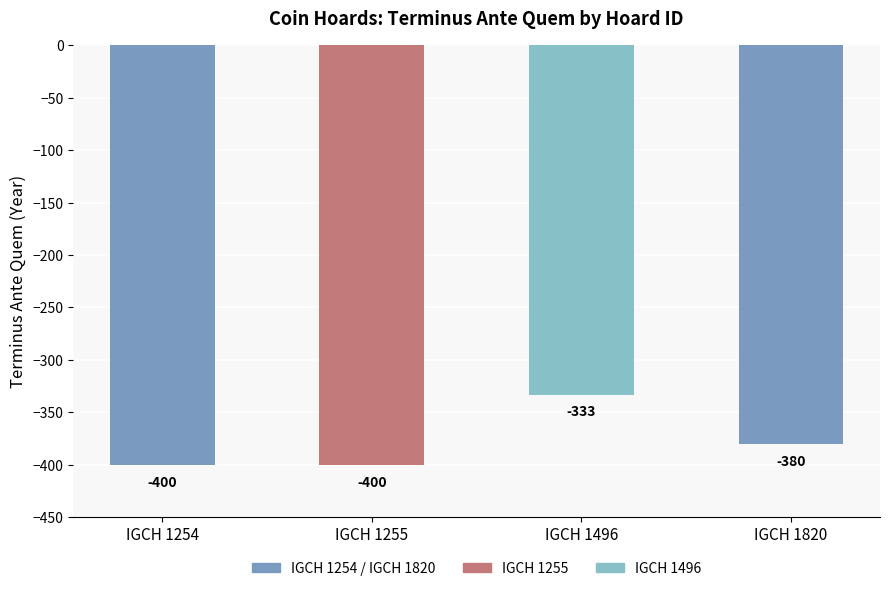

What is the change in value from IGCH 1496 to IGCH 1820?

-47